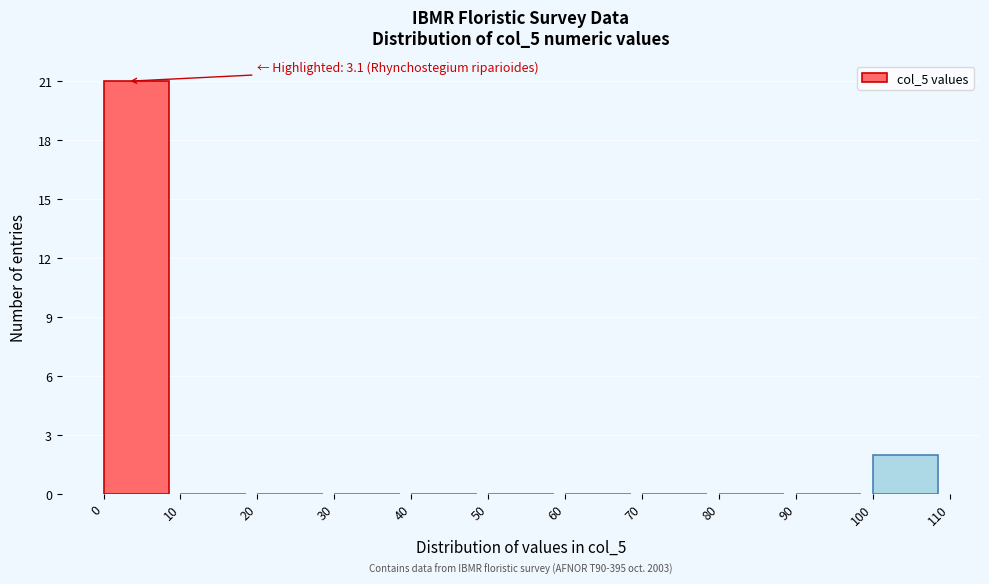

Which range on the x-axis has the tallest bar?

0 to 10